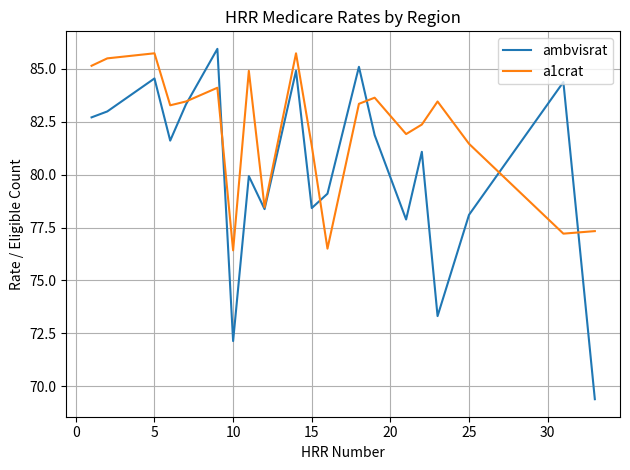

Rank the series by their average value, from lowest to highest.

ambvisrat, a1crat